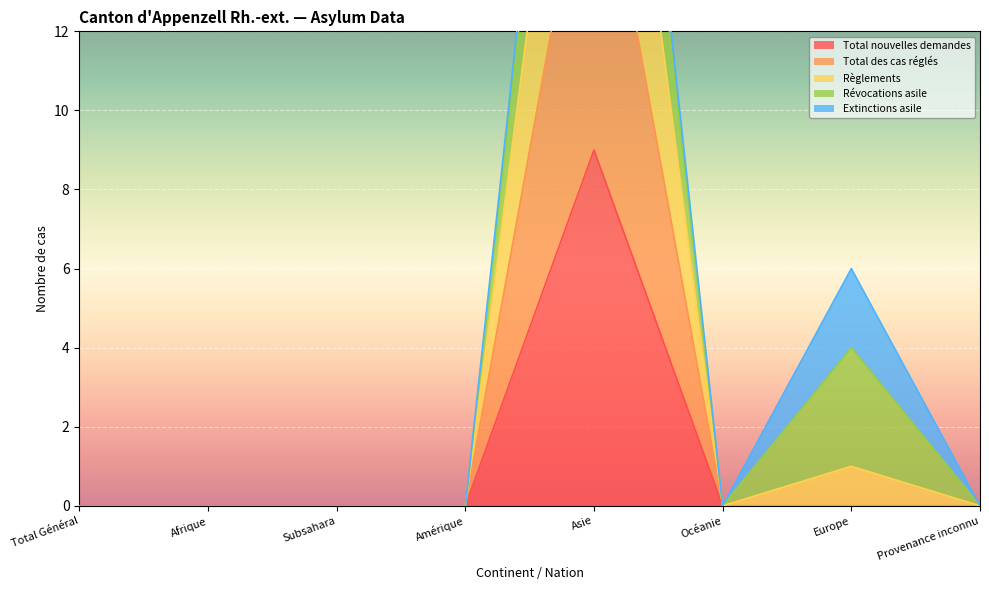

True or false: Règlements and Total nouvelles demandes cross at least once.

False